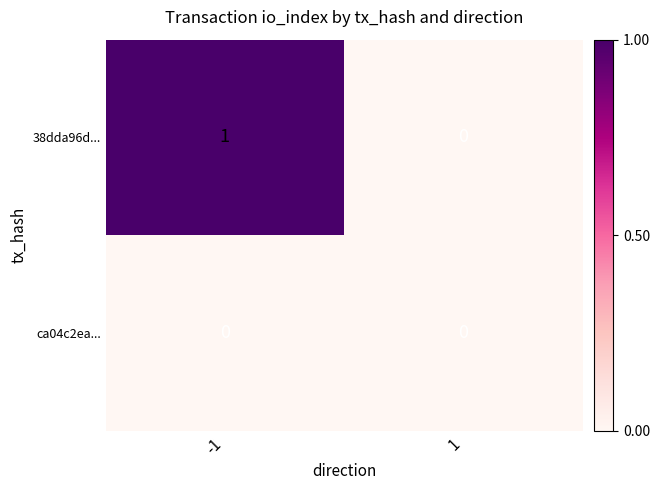

Rank the series by their average value, from highest to lowest.

38dda96d..., ca04c2ea...